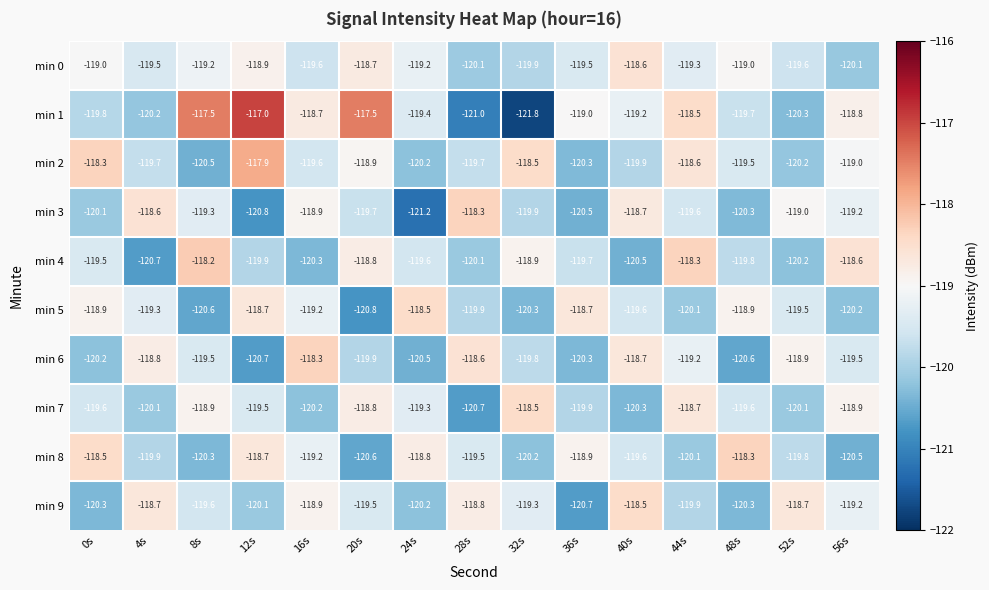

What is the approximate value of min 6 at 56s?

-119.5